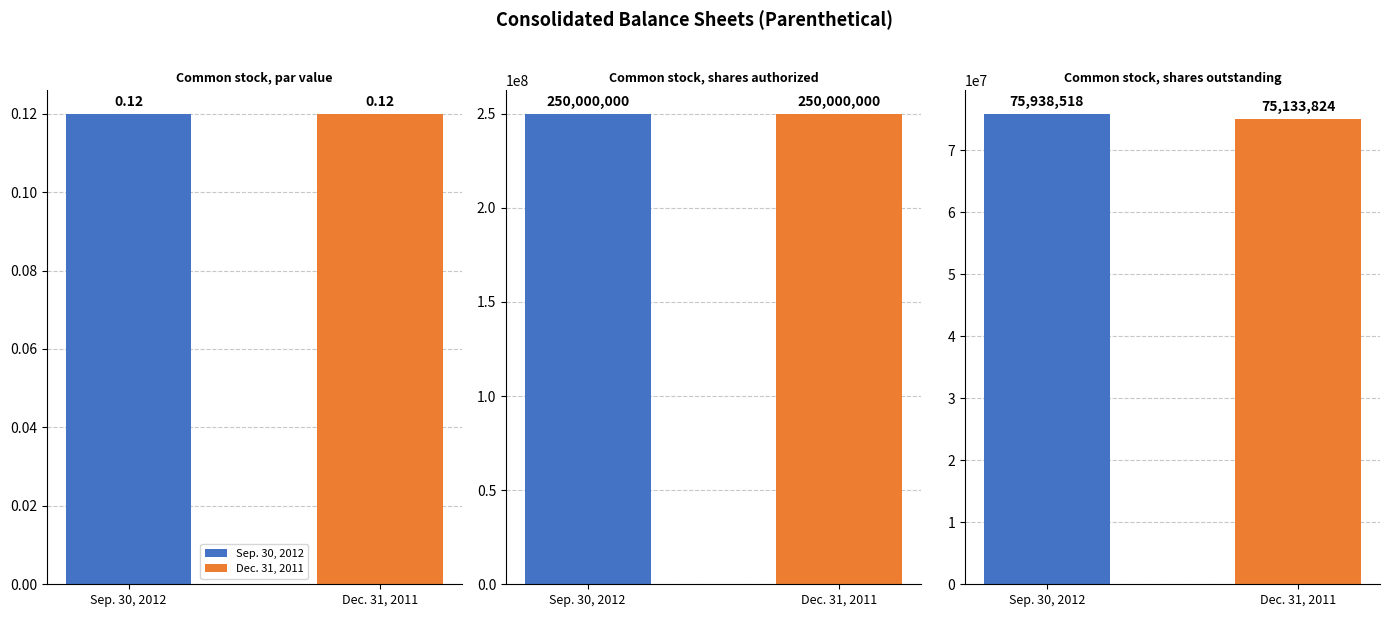

What is the sum of the Sep. 30, 2012 values at Common stock, shares authorized and Common stock, par value?

250000000.1